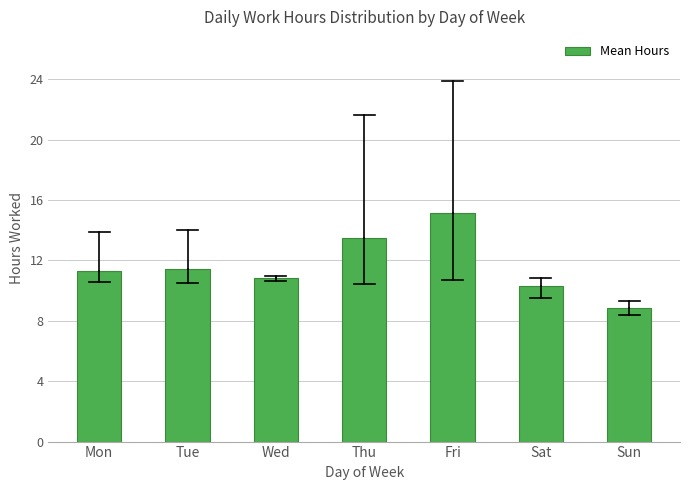

What is the difference between the values at Sun and Mon?

2.5